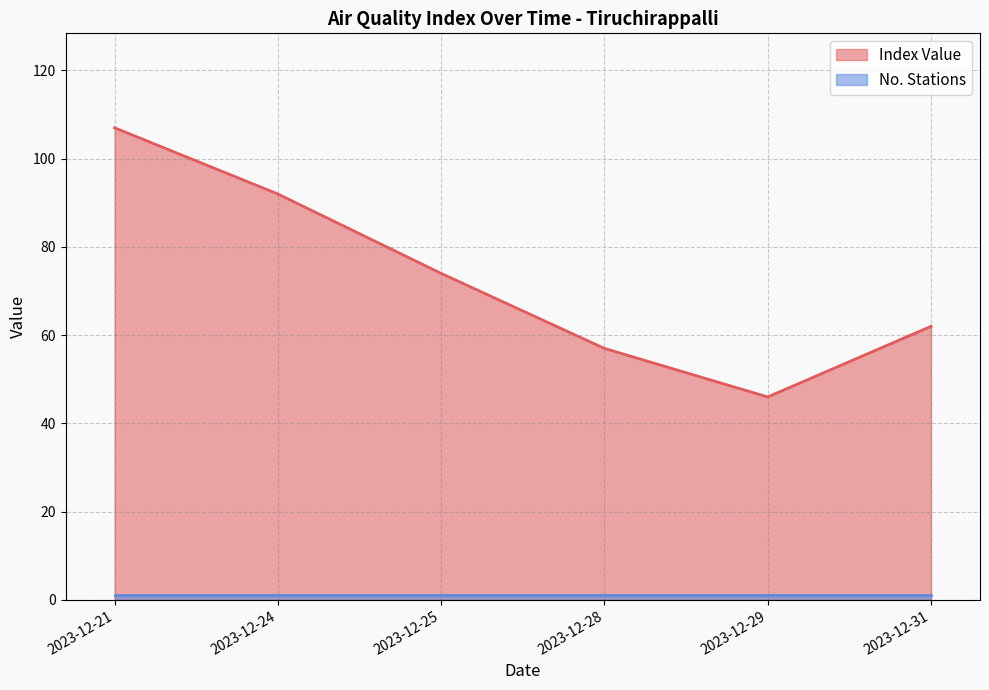

What is the change in value from 2023-12-28 to 2023-12-31?

+5